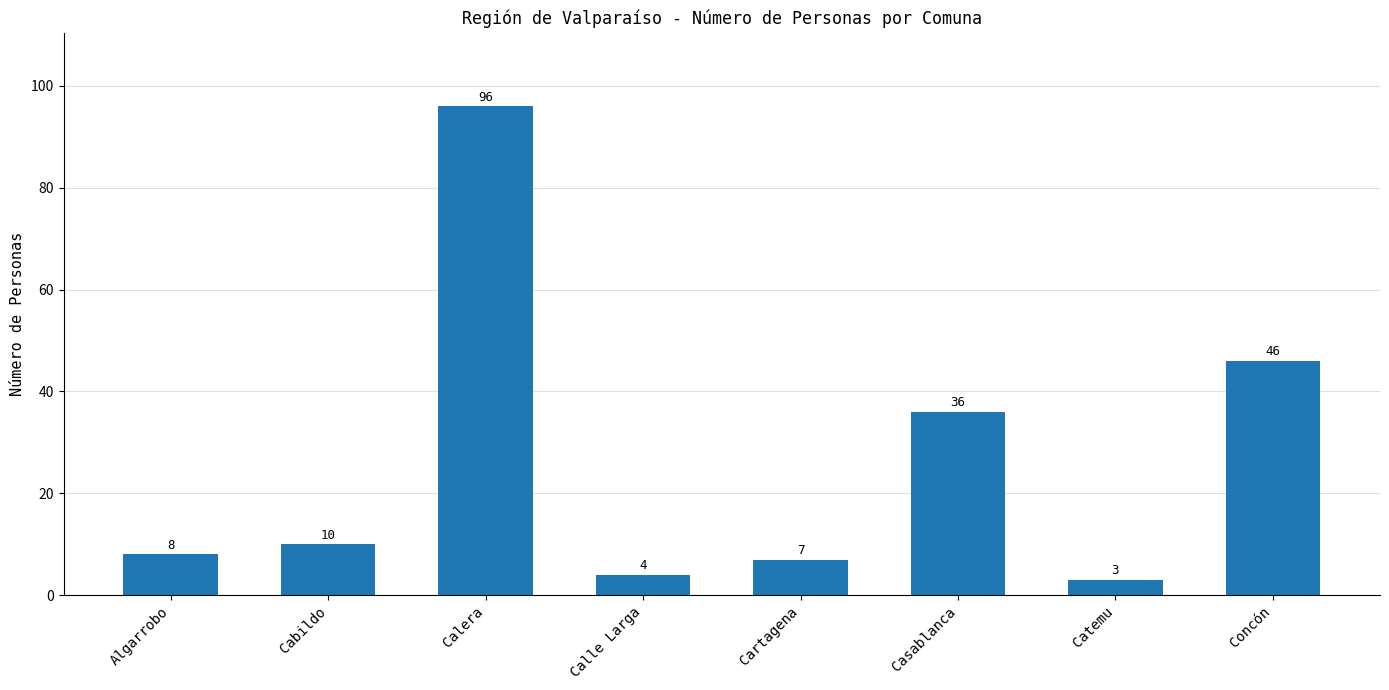

List the labels in order of value, largest first.

Calera, Concón, Casablanca, Cabildo, Algarrobo, Cartagena, Calle Larga, Catemu